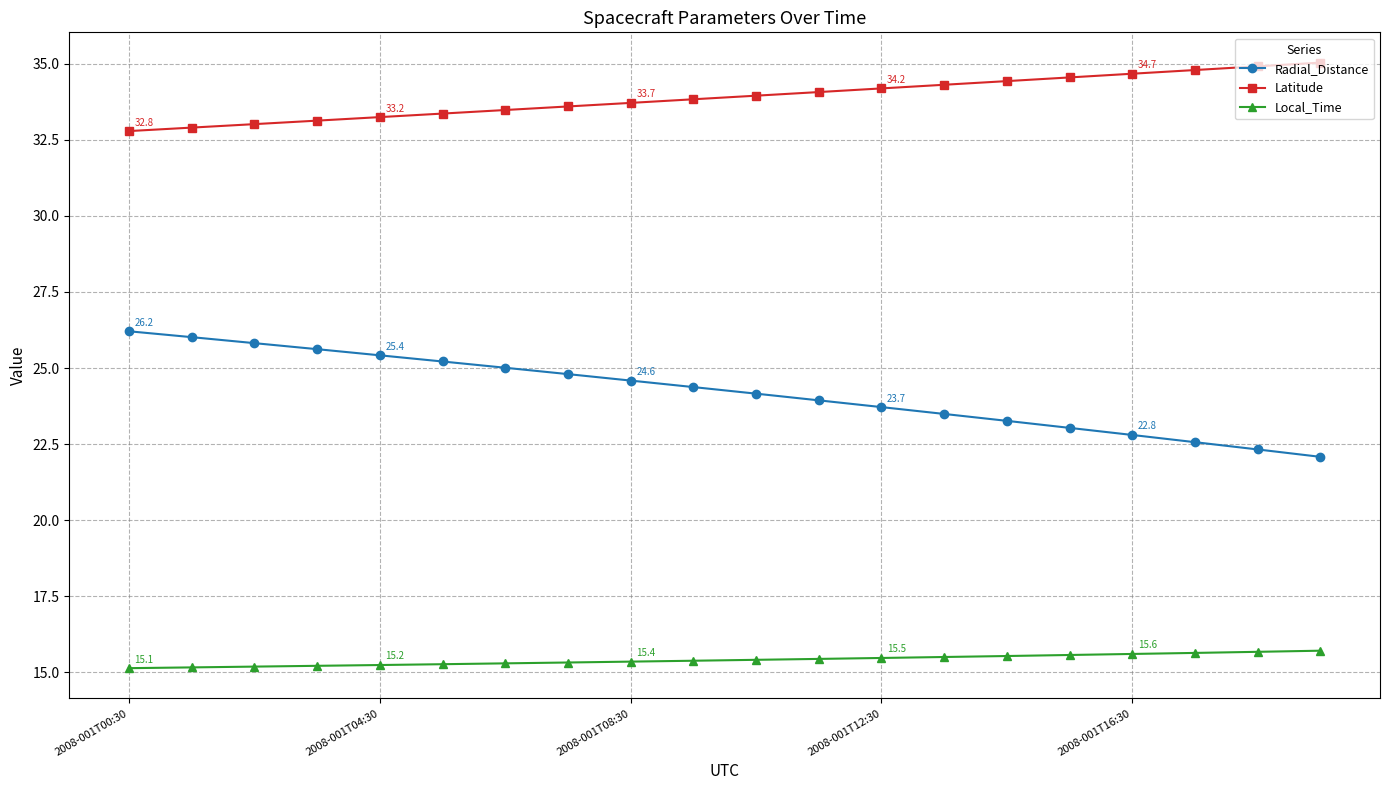

What is the value of the Local_Time point at the 20th from the left?

15.7